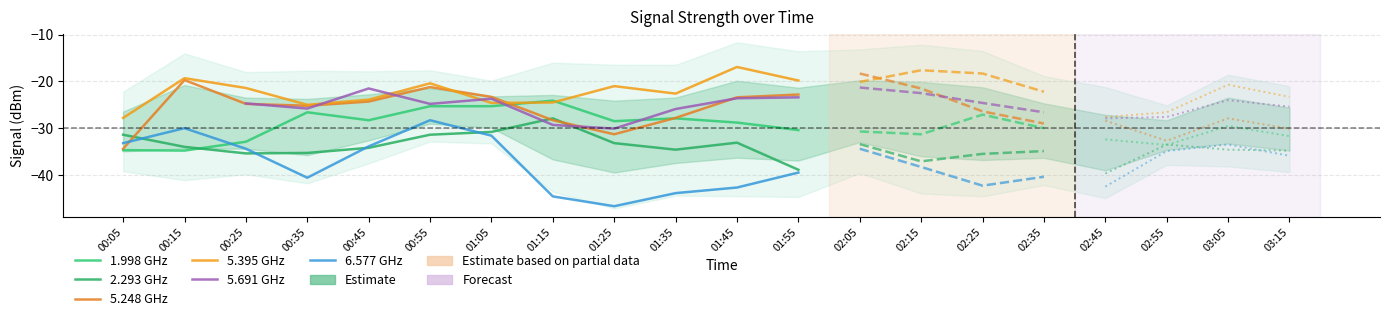

How many interior local peaks does the 6.577 GHz series have?

2